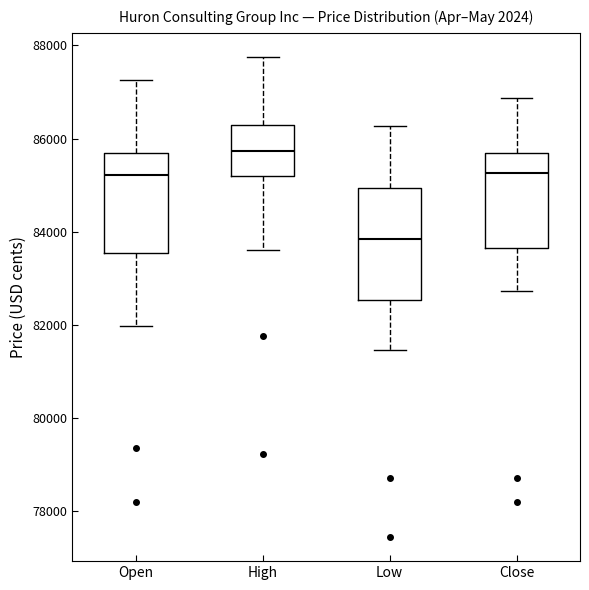

Which box has the highest median line?

High